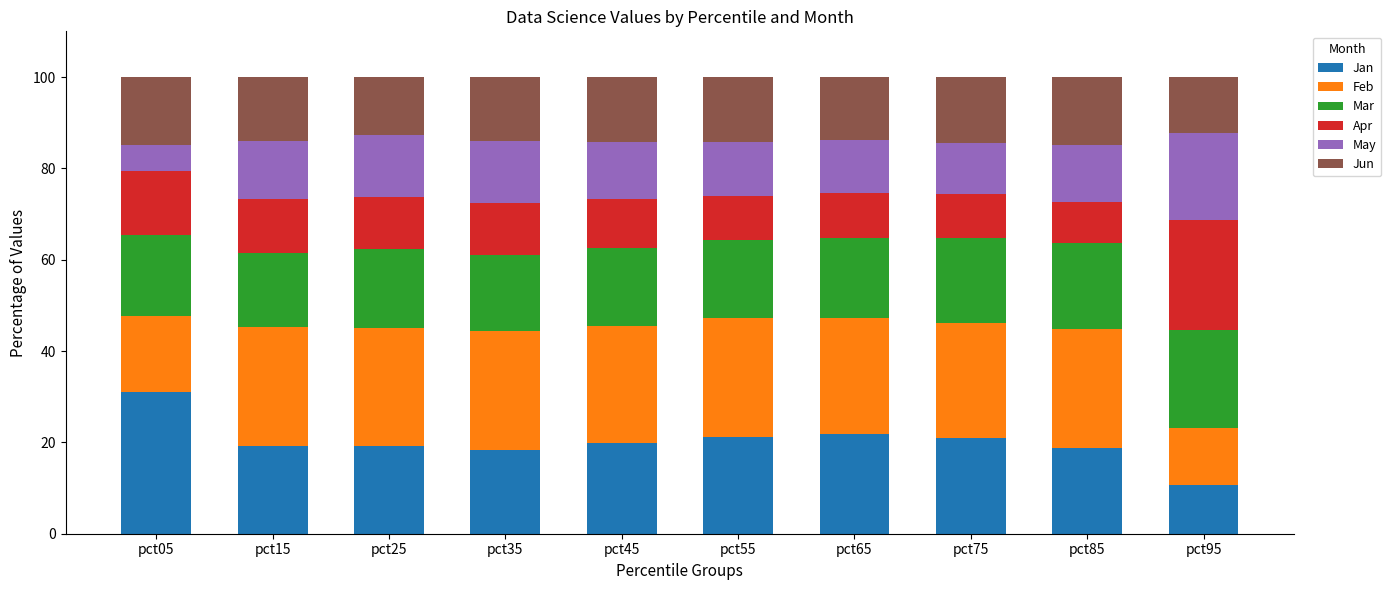

What is the total value across all series at pct85?

100.0